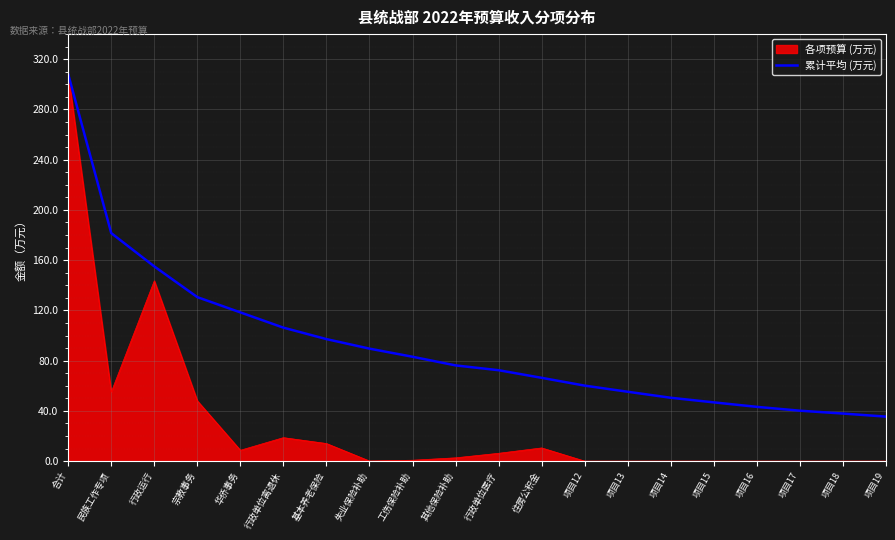

What is the minimum value shown in the chart?

0.0